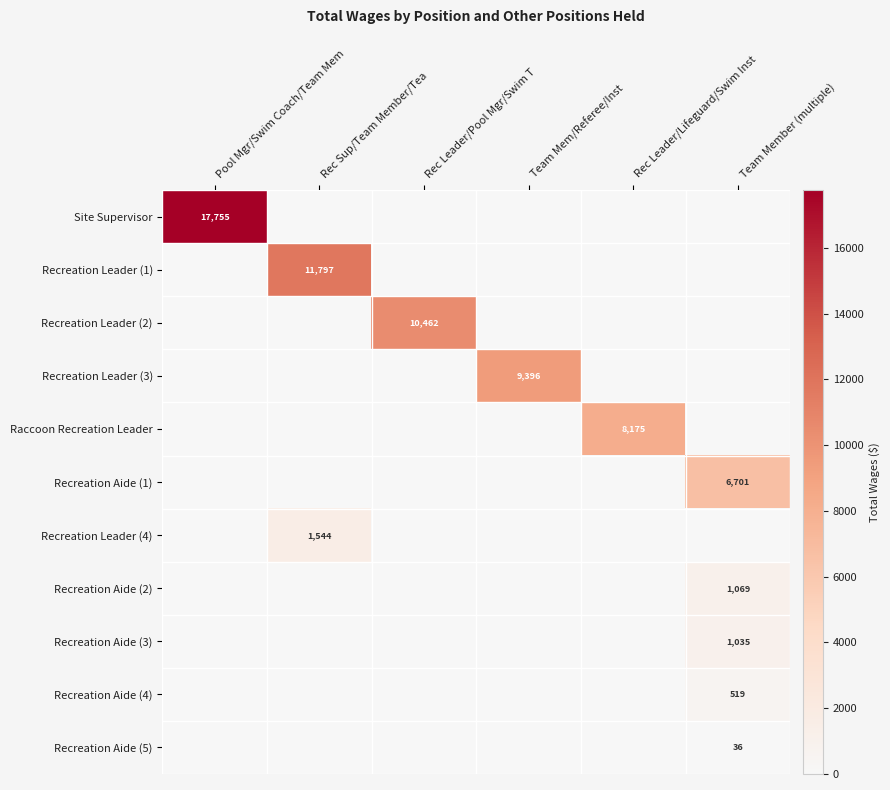

True or false: Recreation Aide (2) has a value of 1069 at Team Member (multiple).

True